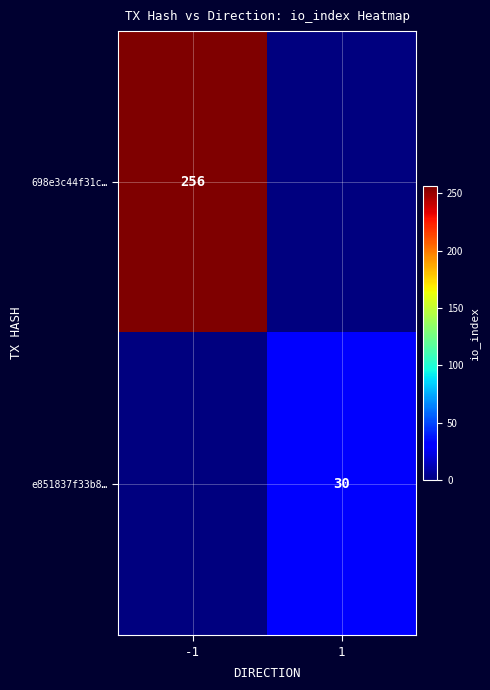

The 698e3c44f31c… series shows 256 at -1. True or false?

True